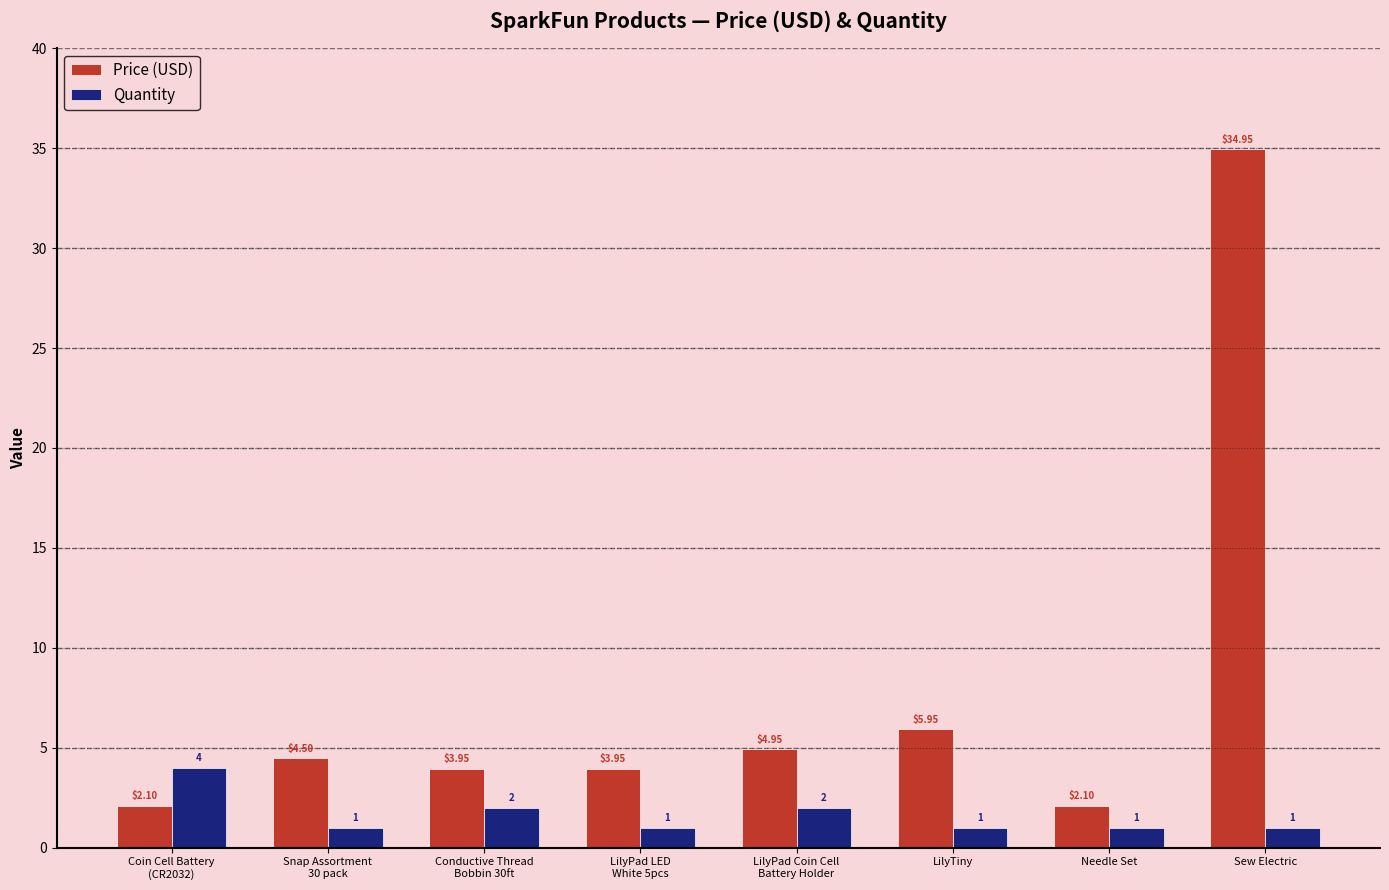

What is the average value of the Price (USD) series?

7.8